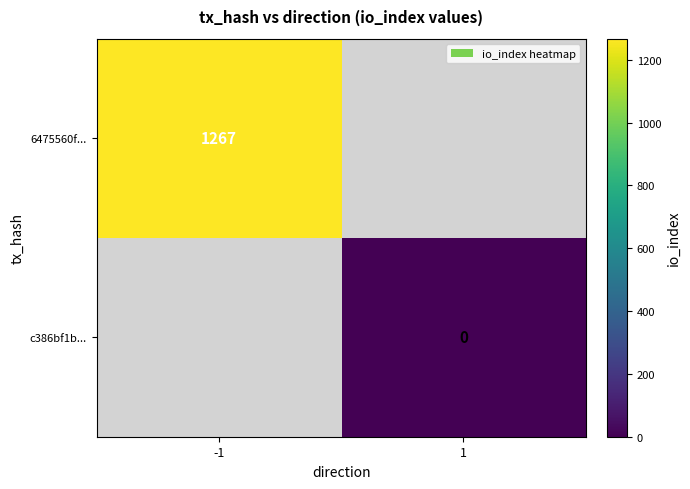

True or false: 6475560f... has a value of 1647 at -1.

False